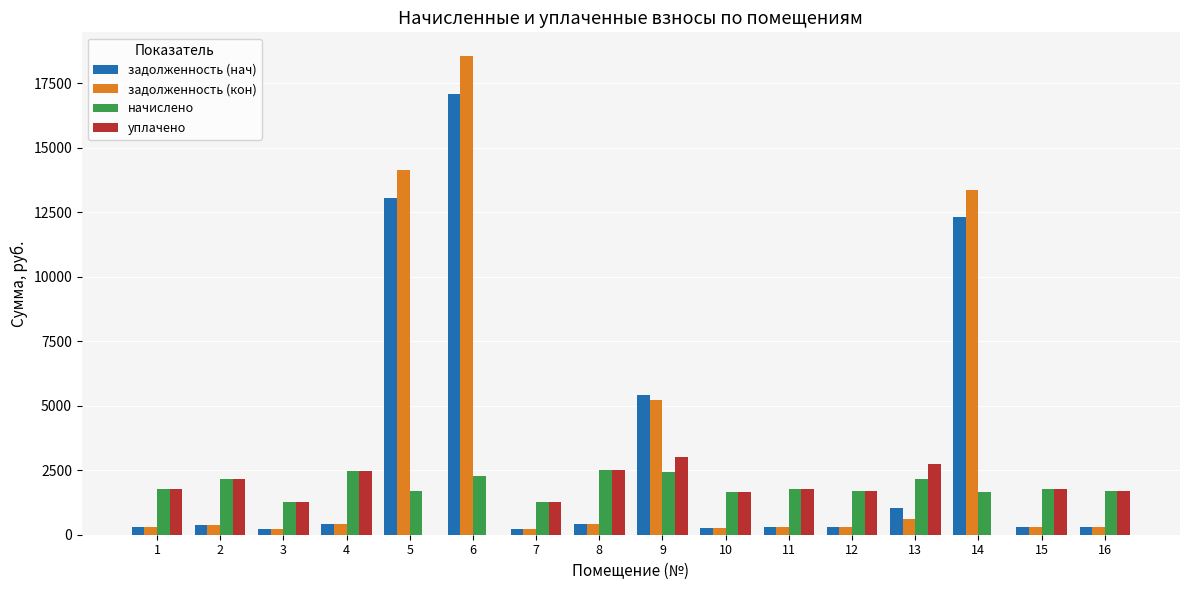

True or false: задолженность (нач) has a value of 360.7 at 2.

True